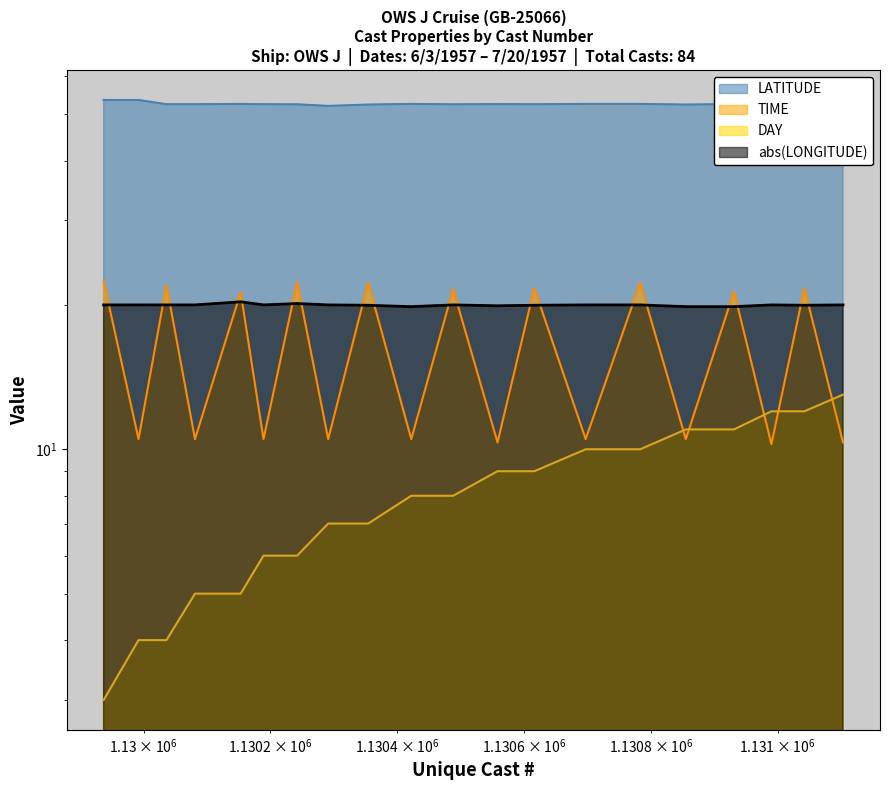

True or false: DAY has a value of 14.9 at 1130783.

False